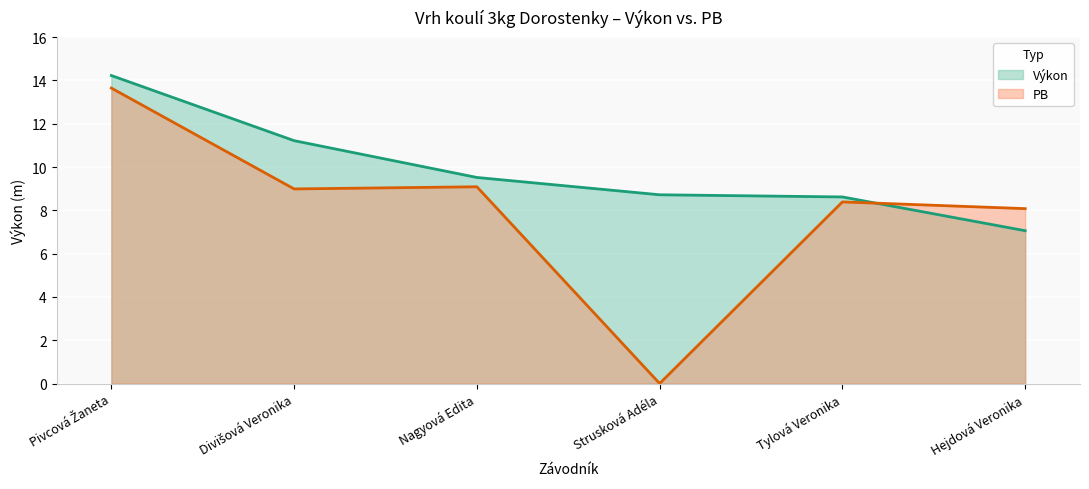

Reading right to left, transcribe all the data shown in this chart.

Výkon (line): 7.1	8.6	8.7	9.5	11.2	14.2
PB (line): 8.1	8.4	0.0	9.1	9.0	13.7